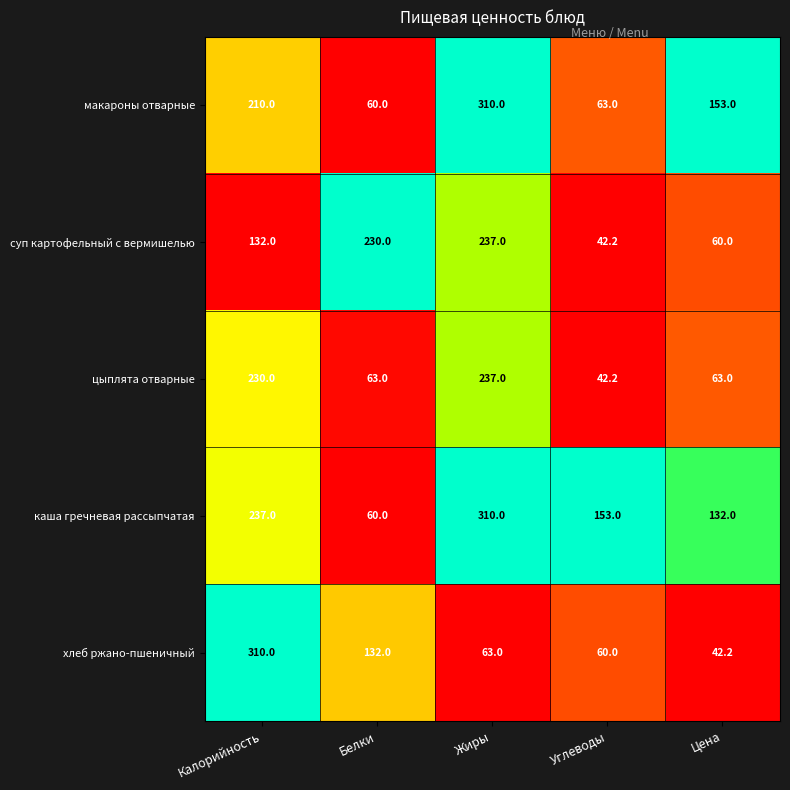

What is the smallest value displayed?

42.2